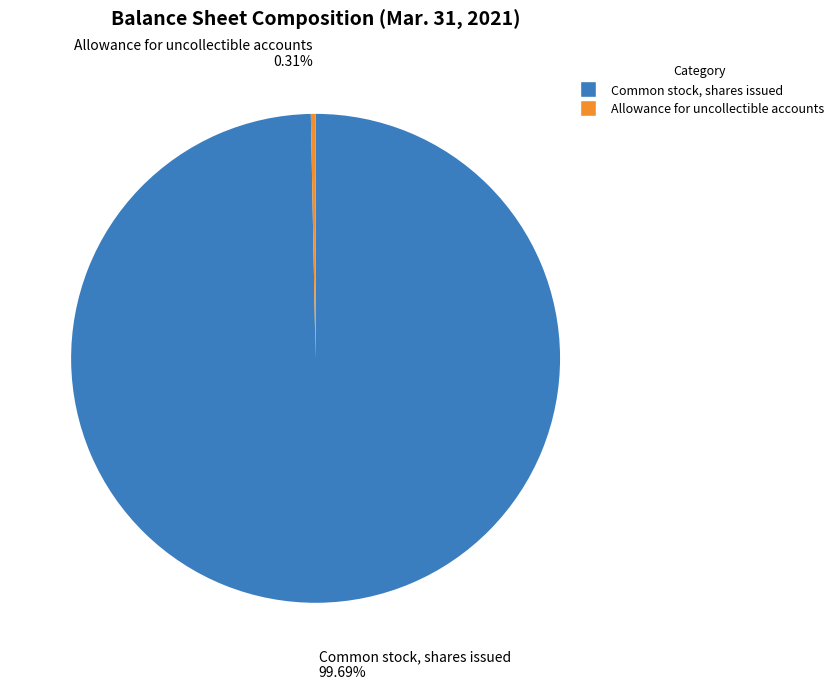

Is there a majority slice in this chart?

Yes